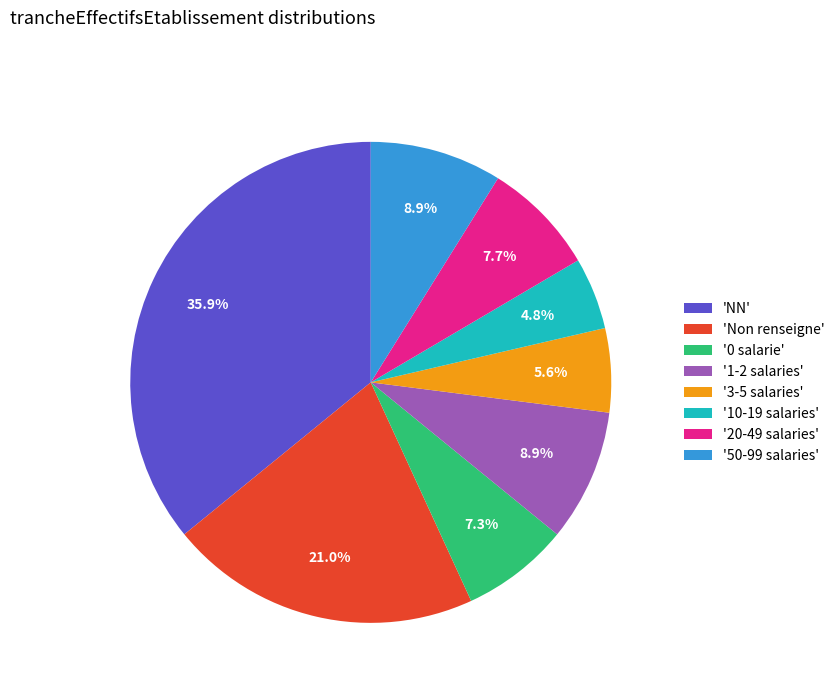

Is there any slice that represents more than half of the pie?

No